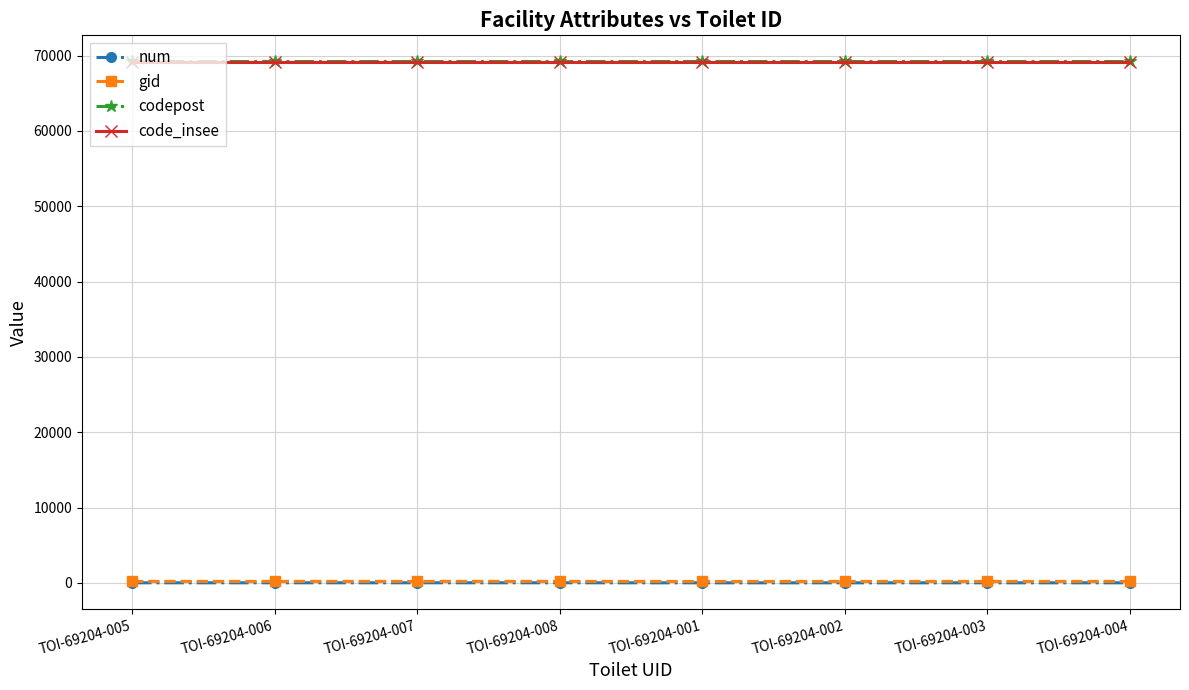

How many categories are shown in the chart?

8